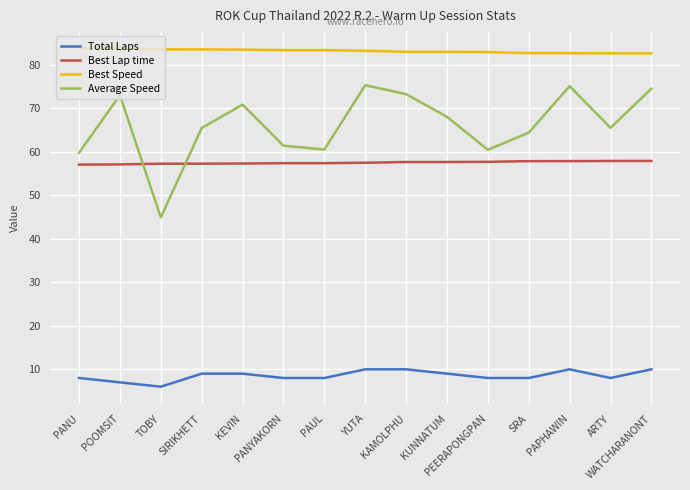

Which series has the largest range (max minus min)?

Average Speed